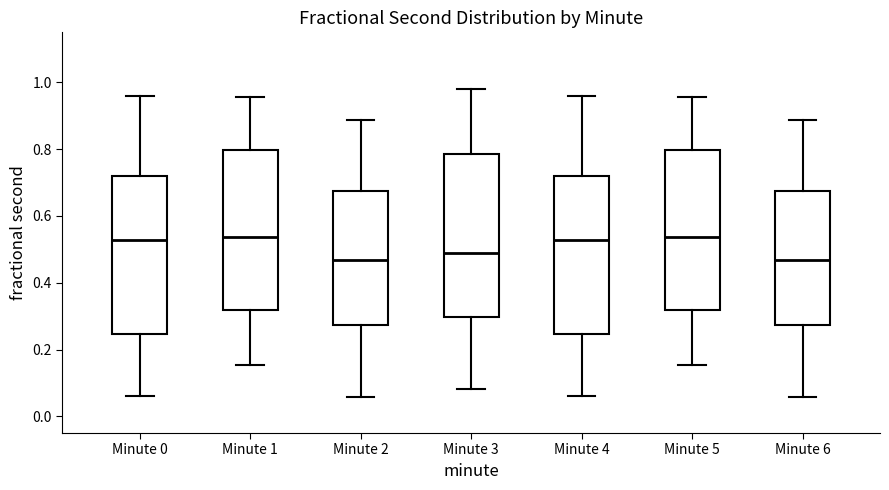

Reading left to right, read every box against the y-axis: the position of its median line, the range the box covers, and the ends of its whiskers. The values are not printed on the chart, so give them approximately, as read against the axis.

Minute 0: median 0.52, box 0.24 to 0.72, whiskers 0.06 to 0.96
Minute 1: median 0.54, box 0.32 to 0.80, whiskers 0.16 to 0.96
Minute 2: median 0.46, box 0.28 to 0.68, whiskers 0.06 to 0.88
Minute 3: median 0.50, box 0.30 to 0.78, whiskers 0.08 to 0.98
Minute 4: median 0.52, box 0.24 to 0.72, whiskers 0.06 to 0.96
Minute 5: median 0.54, box 0.32 to 0.80, whiskers 0.16 to 0.96
Minute 6: median 0.46, box 0.28 to 0.68, whiskers 0.06 to 0.88